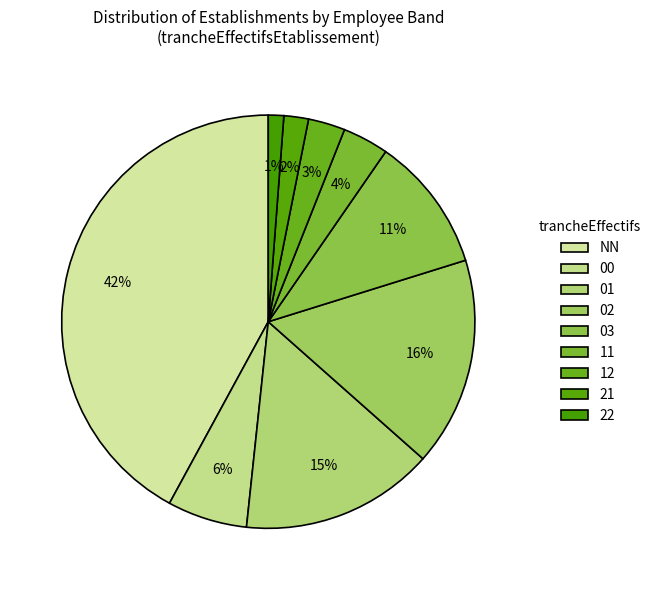

To the nearest percent, what portion does 02 represent?

16%